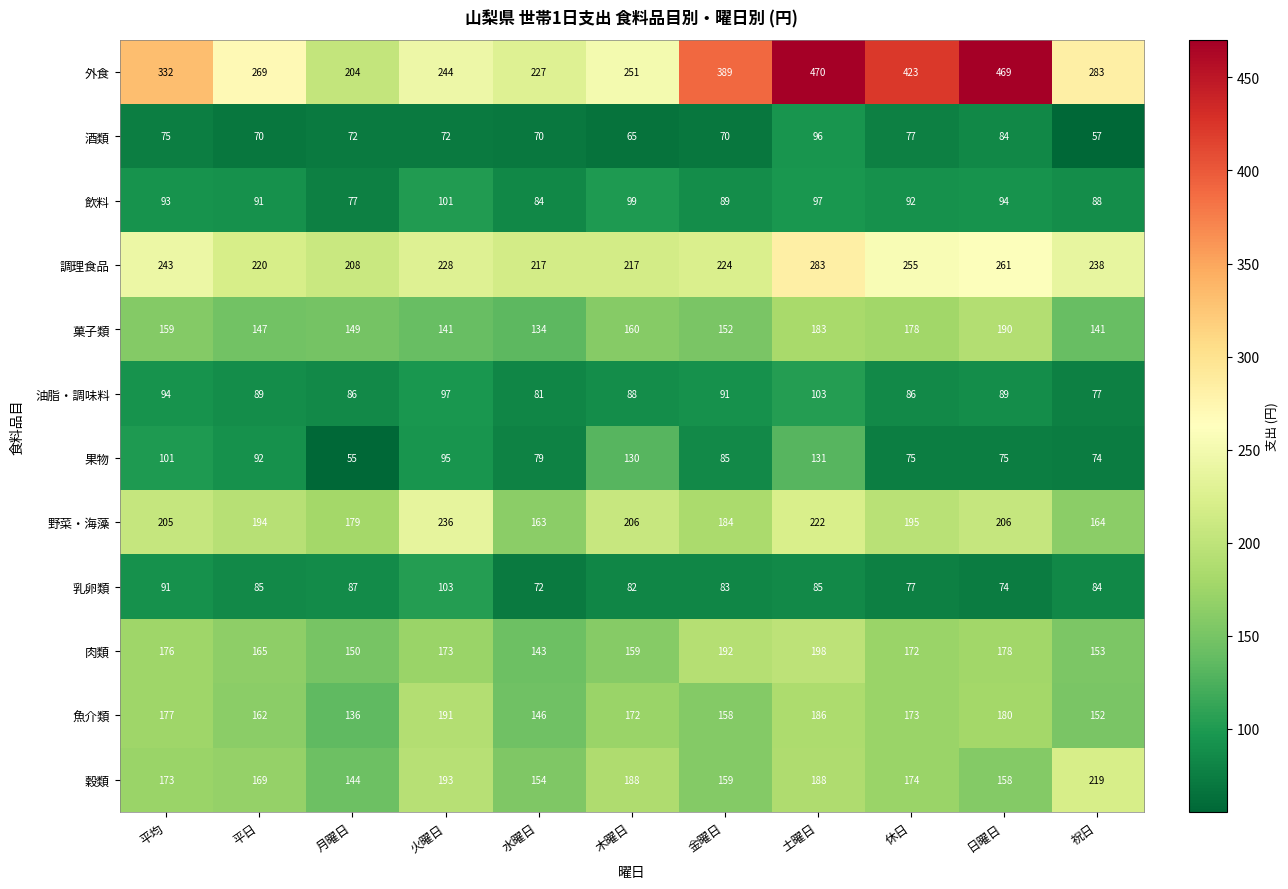

List the labels in order of 飲料 value, smallest first.

月曜日, 水曜日, 祝日, 金曜日, 平日, 休日, 平均, 日曜日, 土曜日, 木曜日, 火曜日